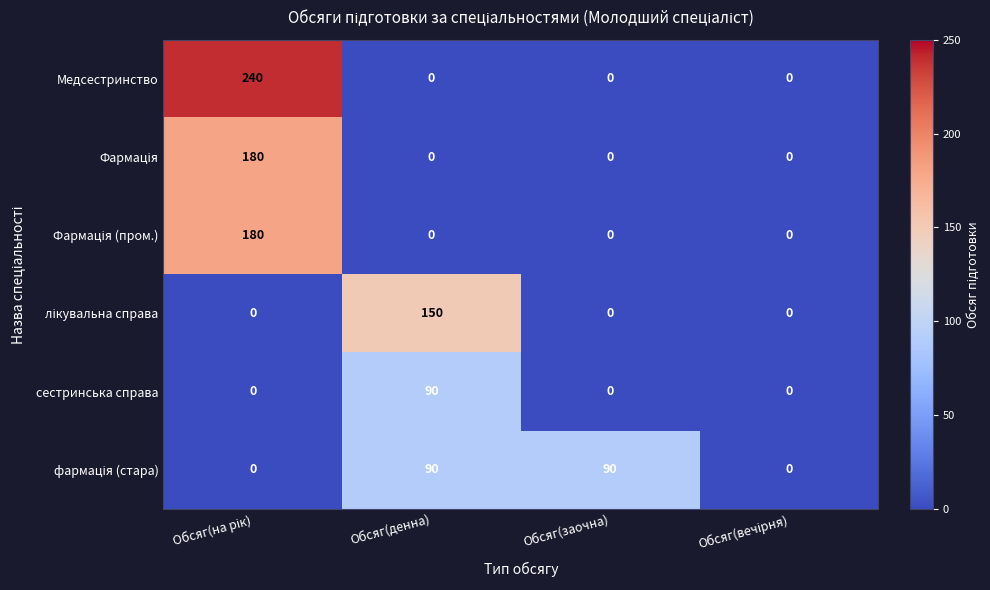

The value of сестринська справа at Обсяг(заочна) is 50. True or false?

False